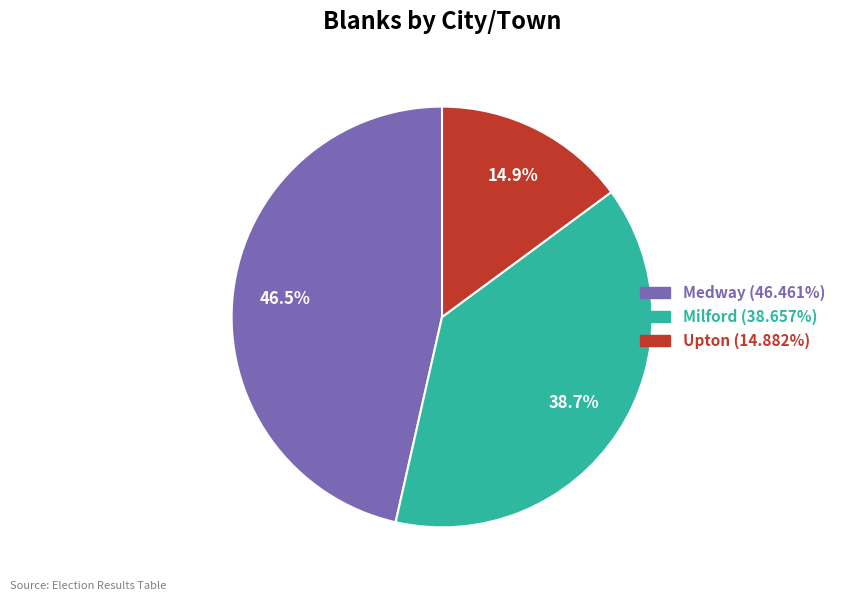

How many slices are in this pie chart?

3